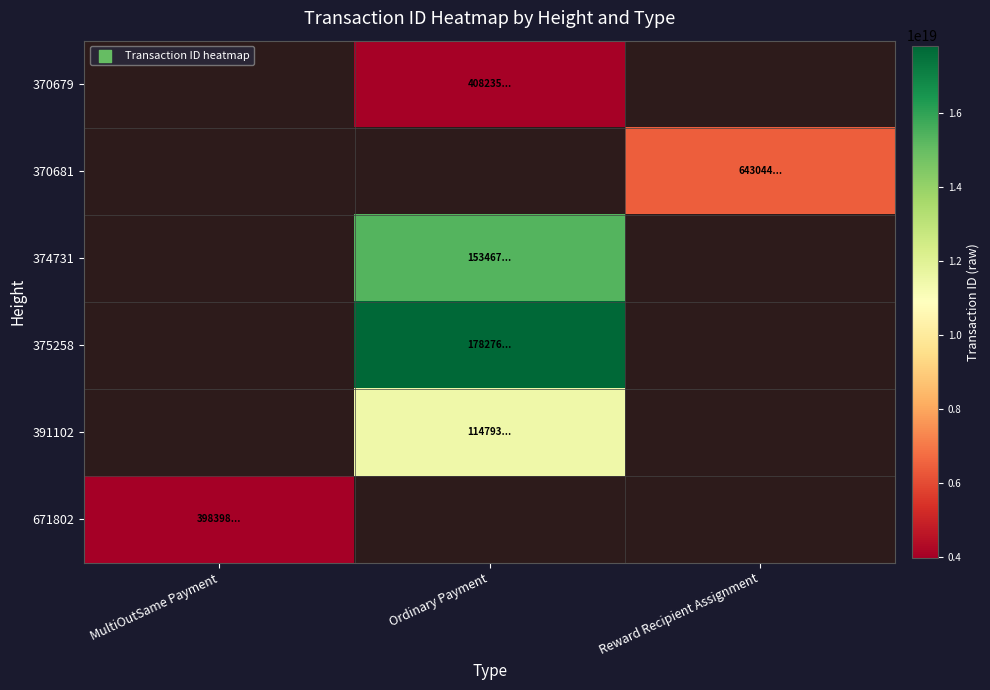

What is the minimum value shown in the chart?

3983982022199888896.0